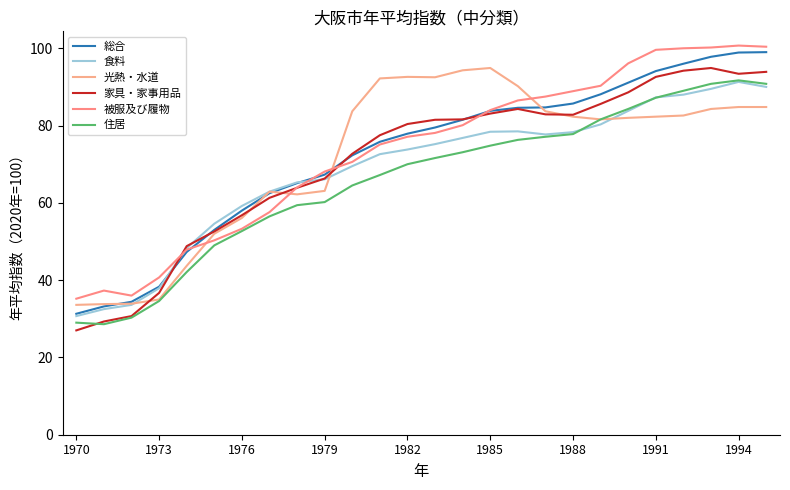

Where does the 光熱・水道 series first go above 82?

10